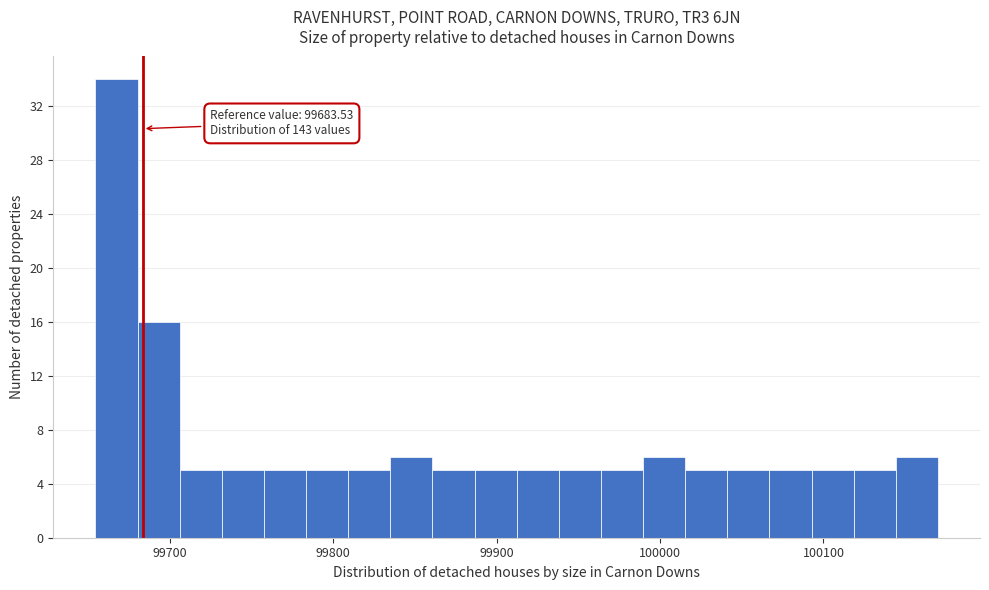

Around what value on the x-axis is the tallest bar? Give the approximate position of its centre, as read against the axis.

99670